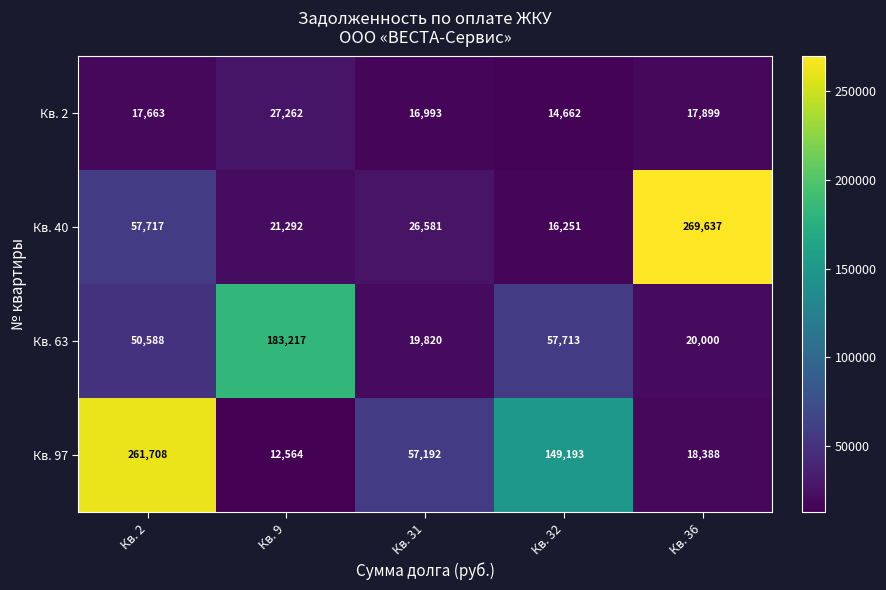

What is the approximate value of Кв. 40 at Кв. 2, to the nearest 50?

57700